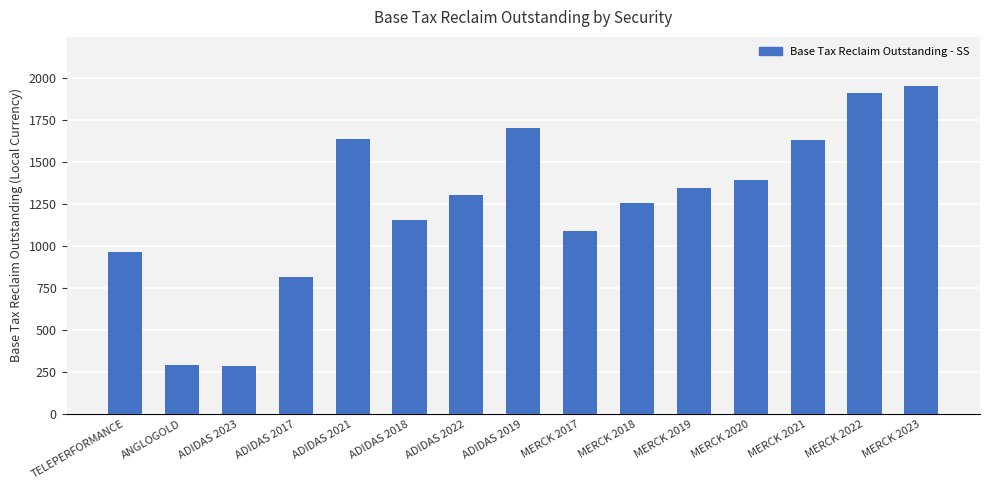

What is the label of the 14th bar from the left?

MERCK 2022